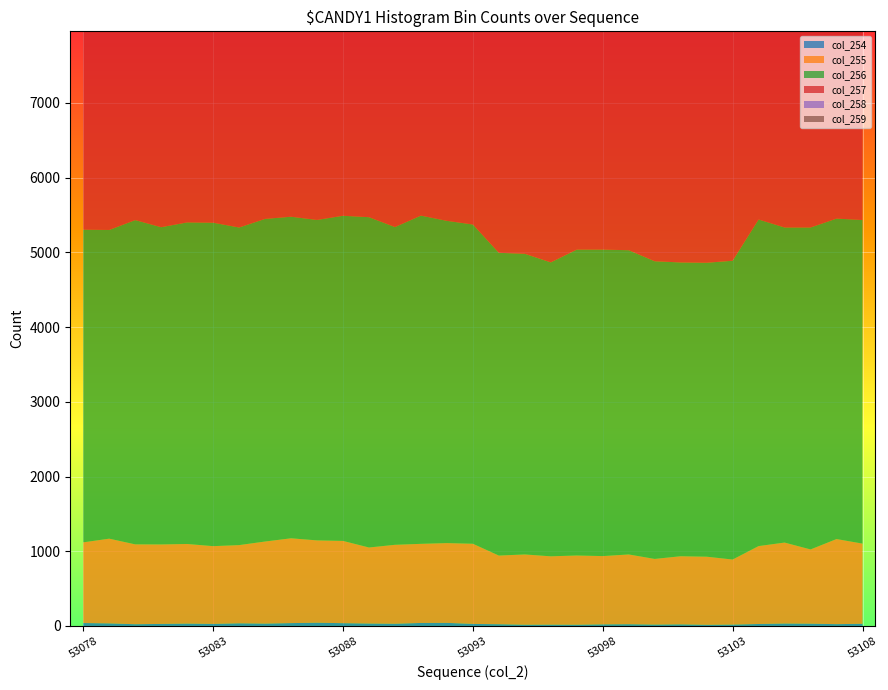

Reading left to right, what are all the values shown in this chart?

col_254: 39	34	23	27	31	27	35	31	38	43	37	32	29	40	41	27	23	16	17	16	21	23	18	21	15	18	26	32	30	24	29
col_255: 1080	1134	1069	1064	1066	1041	1047	1099	1135	1102	1101	1018	1057	1059	1068	1073	919	941	915	927	914	934	879	912	912	871	1043	1084	994	1139	1073
col_256: 4185	4132	4340	4246	4304	4329	4251	4318	4304	4289	4352	4421	4253	4393	4313	4273	4052	4024	3934	4094	4102	4072	3984	3932	3934	3999	4371	4217	4309	4289	4331
col_257: 6536	6502	6545	6652	6724	6670	6572	6553	6528	6510	6554	6531	6541	6553	6569	6595	6567	6487	6480	6551	6494	6482	6431	6435	6494	6366	6481	6638	6528	6486	6658
col_258: 7067	7154	7015	7055	6978	6957	7035	7027	7086	6982	7021	7032	7156	6964	7072	7017	7102	7193	7176	7205	7183	7002	7197	7176	7098	7144	7235	6976	6989	7144	6971
col_259: 4628	4715	4585	4591	4578	4726	4650	4473	4565	4665	4680	4550	4611	4608	4594	4500	4806	4761	4735	4734	4785	4888	4759	4965	4776	4964	4498	4536	4643	4547	4579